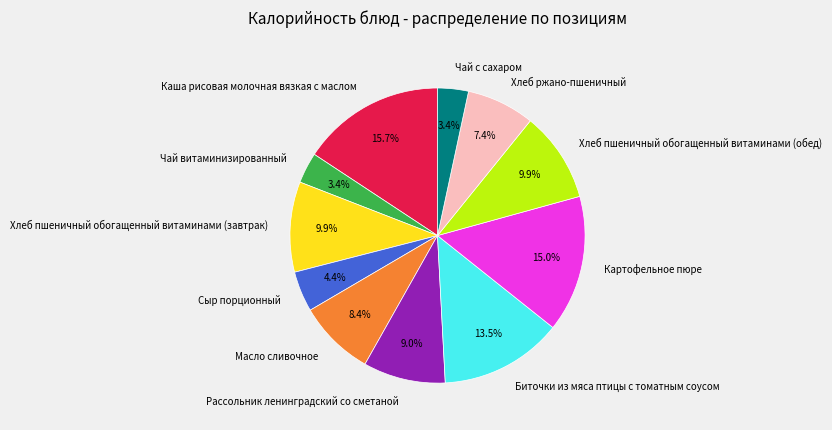

How many segments does this pie chart have?

11